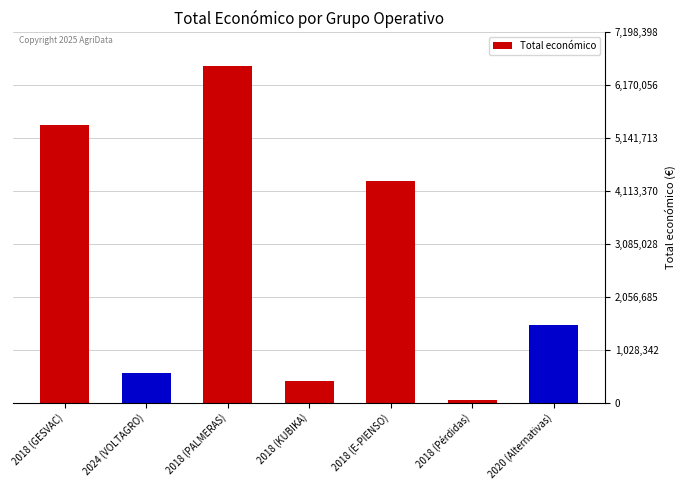

Rank the categories by value from lowest to highest.

2018 (Pérdidas), 2018 (KUBIKA), 2024 (VOLTAGRO), 2020 (Alternativas), 2018 (E-PIENSO), 2018 (GESVAC), 2018 (PALMERAS)